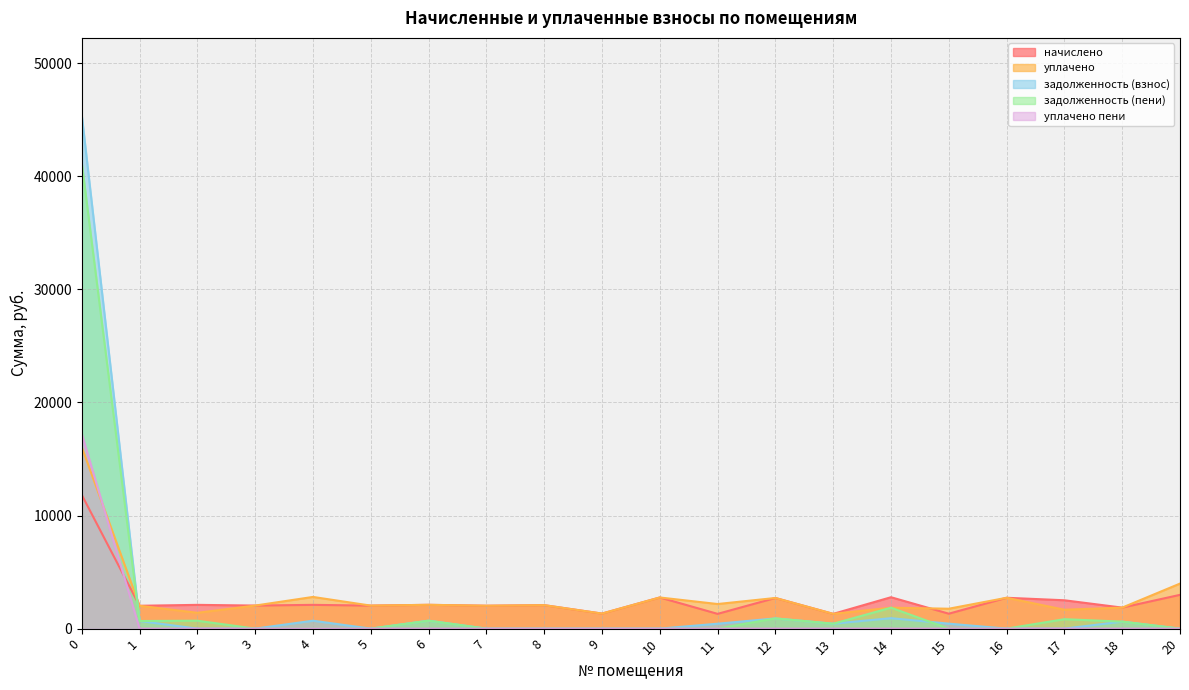

What is the difference between the maximum and second lowest values in the задолженность (взнос) series?

45412.1